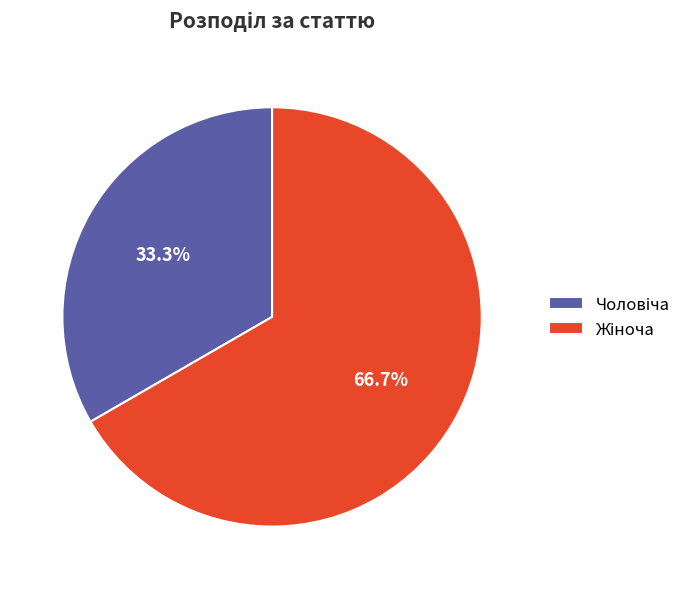

Does any single category account for the majority?

Yes